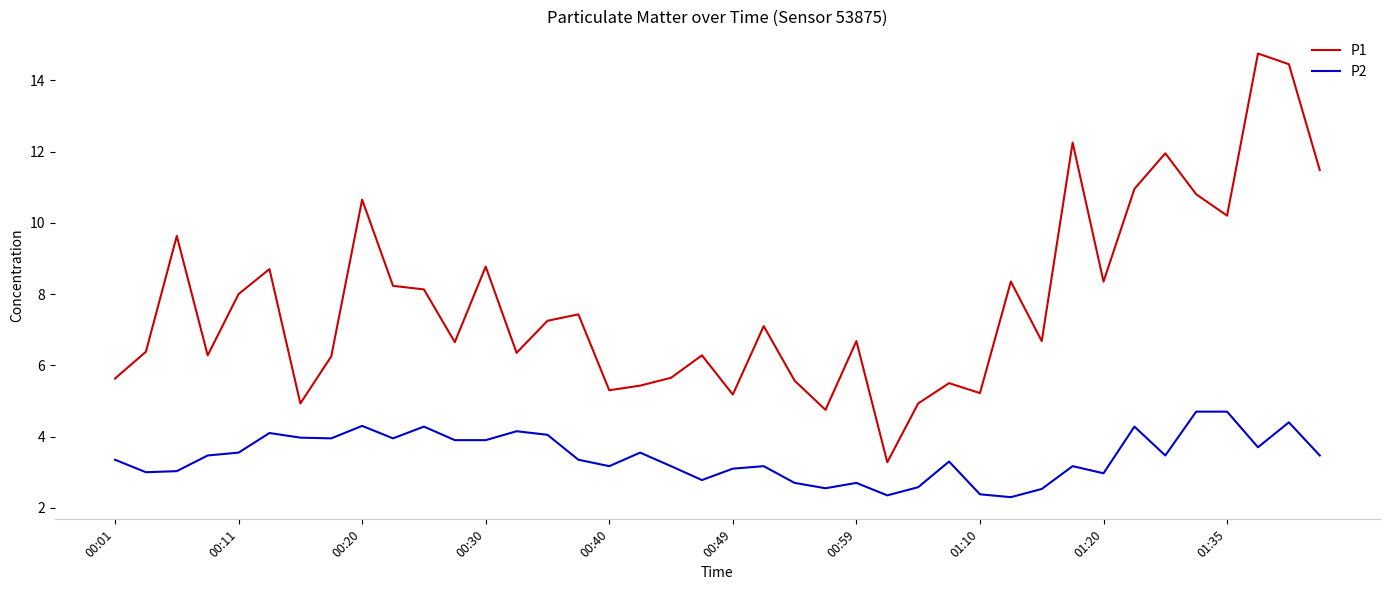

Which series has the largest total across all categories?

P1